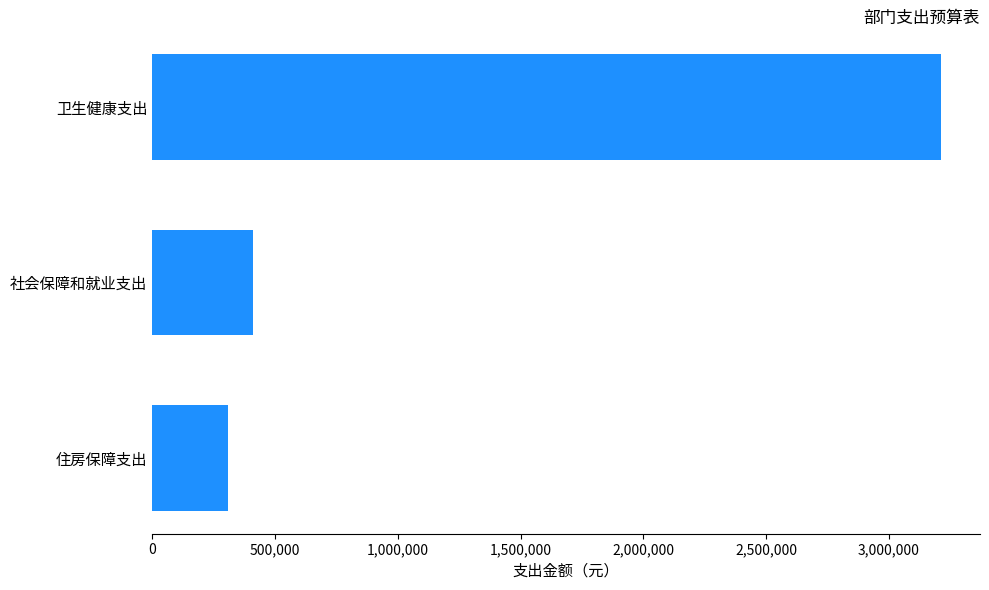

Which has a higher value, 住房保障支出 or 卫生健康支出?

卫生健康支出